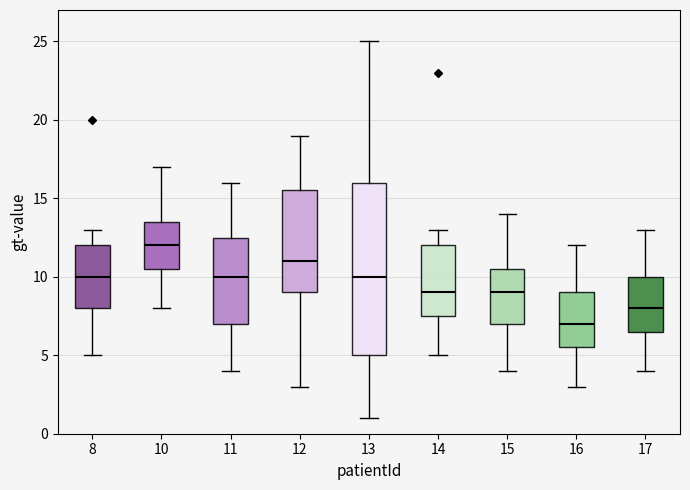

Reading left to right, read every box against the y-axis: the position of its median line, the range the box covers, and the ends of its whiskers. The values are not printed on the chart, so give them approximately, as read against the axis.

8: median 10.0, box 8.0 to 12.0, whiskers 5.0 to 13.0
10: median 12.0, box 10.5 to 13.5, whiskers 8.0 to 17.0
11: median 10.0, box 7.0 to 12.5, whiskers 4.0 to 16.0
12: median 11.0, box 9.0 to 15.5, whiskers 3.0 to 19.0
13: median 10.0, box 5.0 to 16.0, whiskers 1.0 to 25.0
14: median 9.0, box 7.5 to 12.0, whiskers 5.0 to 13.0
15: median 9.0, box 7.0 to 10.5, whiskers 4.0 to 14.0
16: median 7.0, box 5.5 to 9.0, whiskers 3.0 to 12.0
17: median 8.0, box 6.5 to 10.0, whiskers 4.0 to 13.0